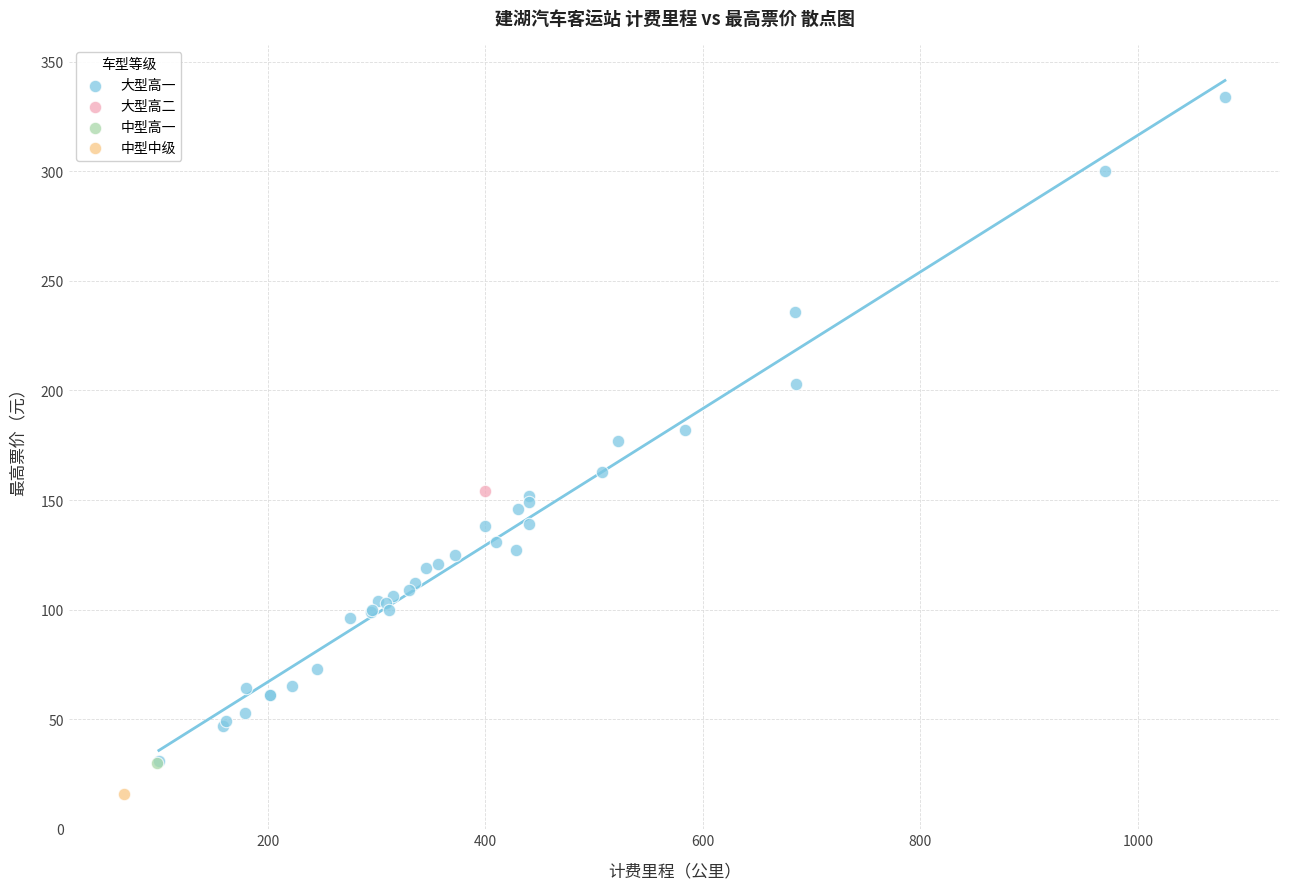

What are all the series names shown in the legend?

大型高一, 大型高二, 中型高一, 中型中级